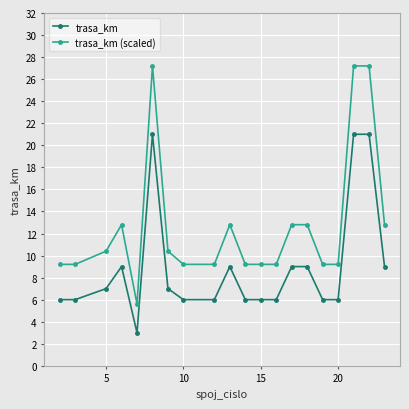

What is the difference between the second highest and second lowest values in the trasa_km series?

15.0